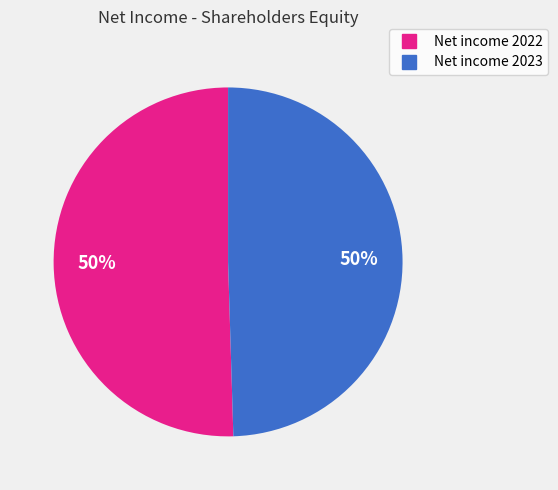

Is the sum of Net income 2022 and Net income 2023 greater than half?

Yes